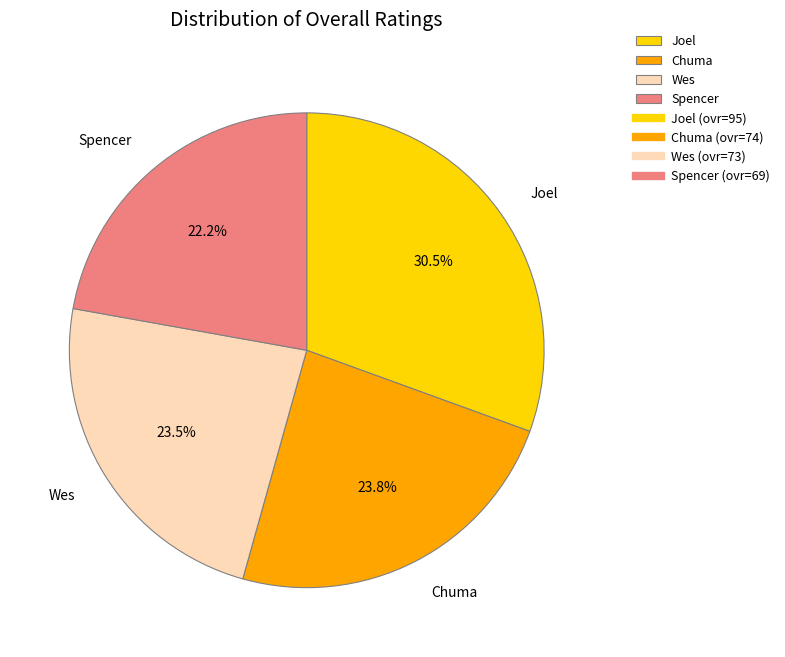

Combined, what portion of the pie is Spencer and Wes?

45.7%